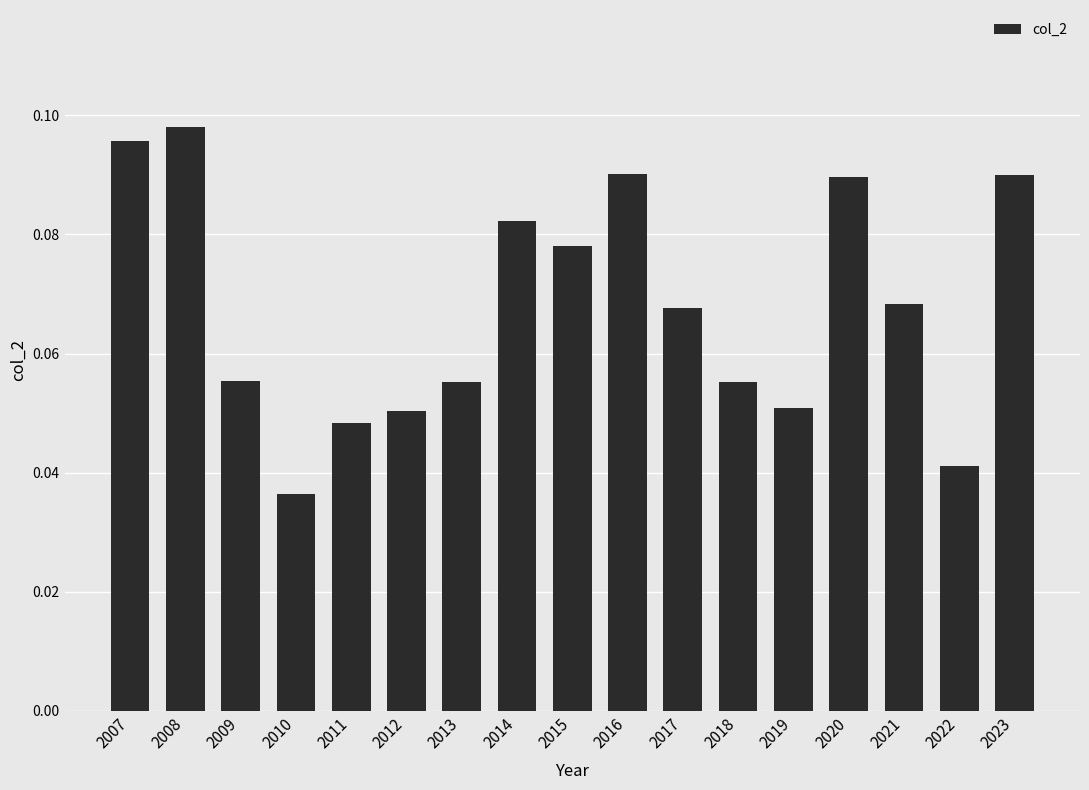

The chart shows a value of 0.0 at 2021. True or false?

False